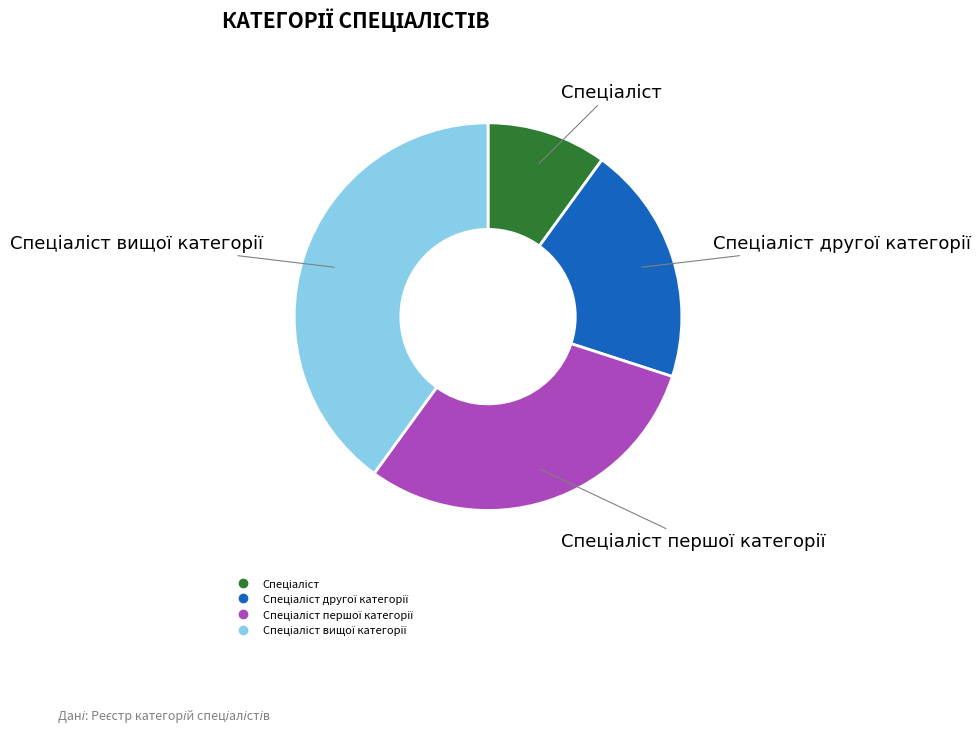

Is there a majority slice in this chart?

No